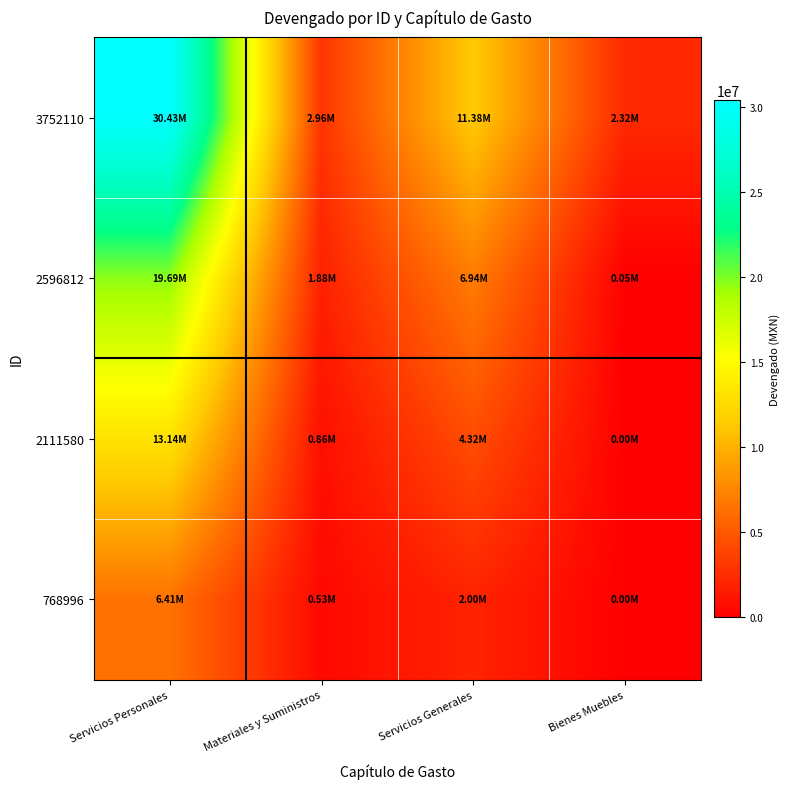

What is the total value across all series at Materiales y Suministros?

6237758.6